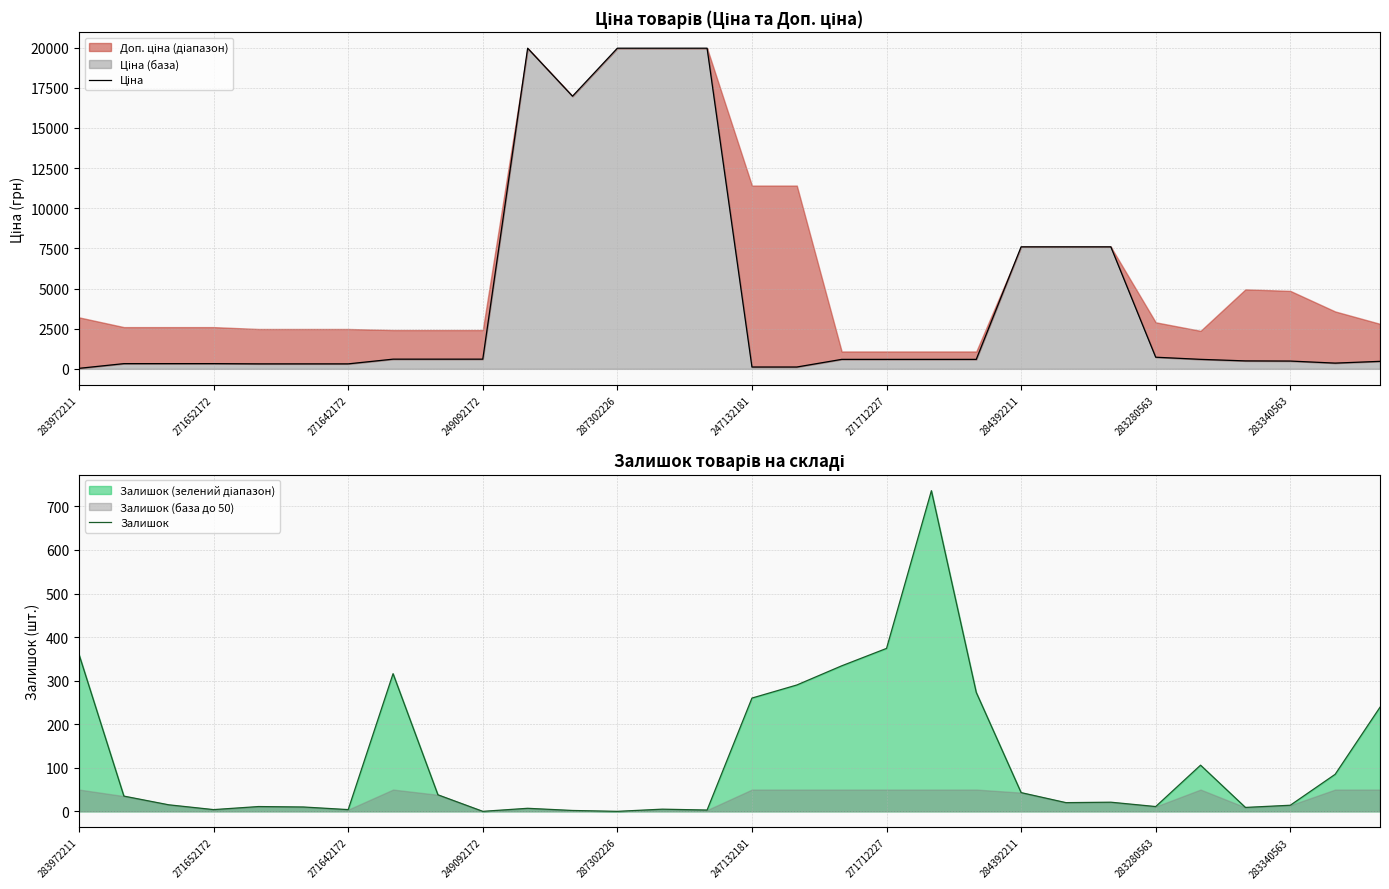

Which series has the largest range (max minus min)?

Ціна